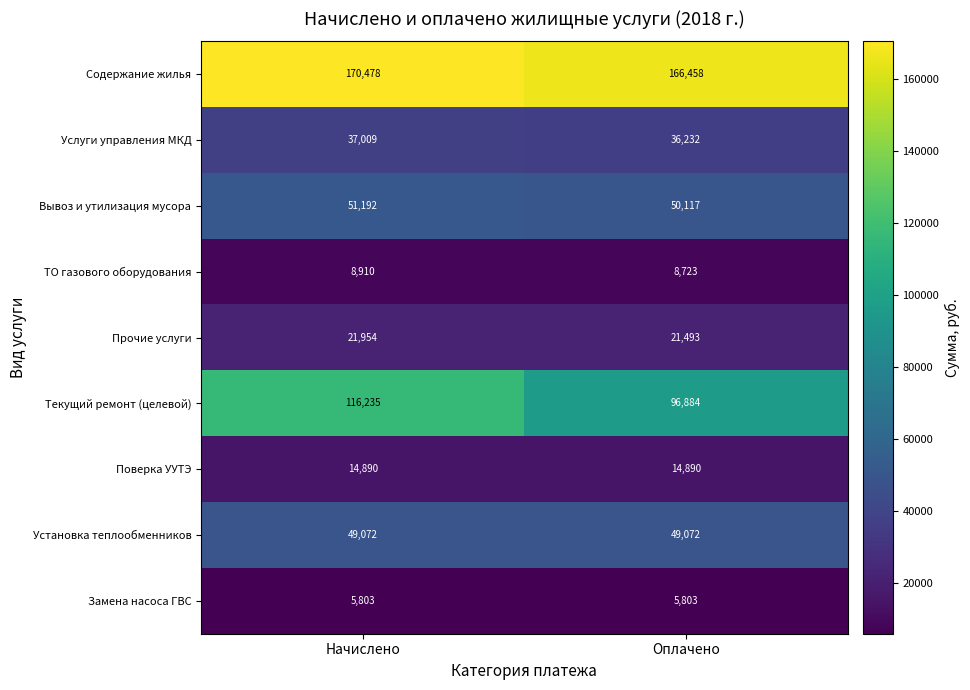

What value does the Текущий ремонт (целевой) series have at Начислено?

116235